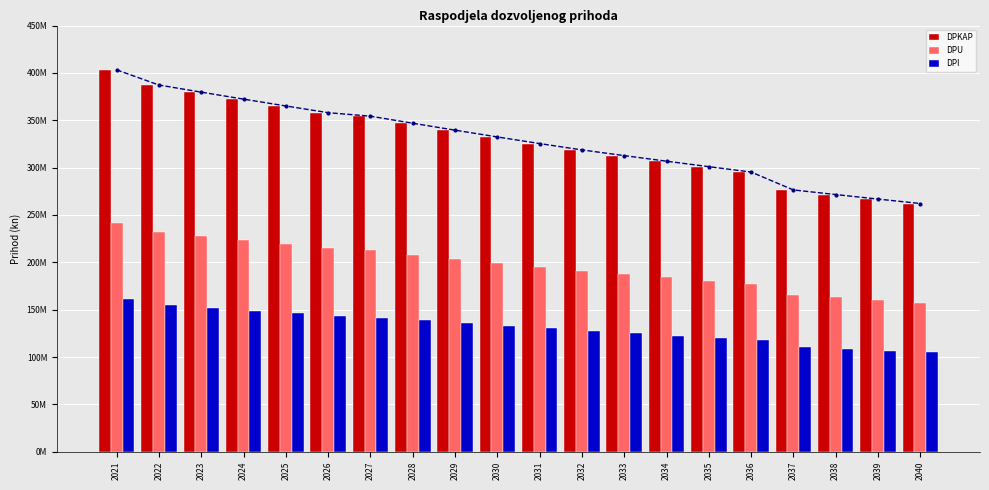

Reading left to right, list all the values displayed in this chart.

DPKAP: 403196158.0	387207143.0	379690399.6	372319576.7	365091841.5	358004416.2	354324789.0	346859499.1	339551495.9	332397465.4	325394163.6	318704822.0	312693861.2	306796270.6	301009912.1	295332687.7	276441066.0	271580929.5	266806239.5	262115493.8
DPU: 241917694.8	232324285.8	227814239.8	223391746.0	219055104.9	214802649.7	212594873.4	208115699.5	203730897.5	199438479.2	195236498.2	191222893.2	187616316.7	184077762.4	180605947.3	177199612.6	165864639.6	162948557.7	160083743.7	157269296.2
DPI: 161278463.2	154882857.2	151876159.8	148927830.7	146036736.6	143201766.5	141729915.6	138743799.7	135820598.3	132958986.2	130157665.4	127481928.8	125077544.5	122718508.2	120403964.8	118133075.1	110576426.4	108632371.8	106722495.8	104846197.5